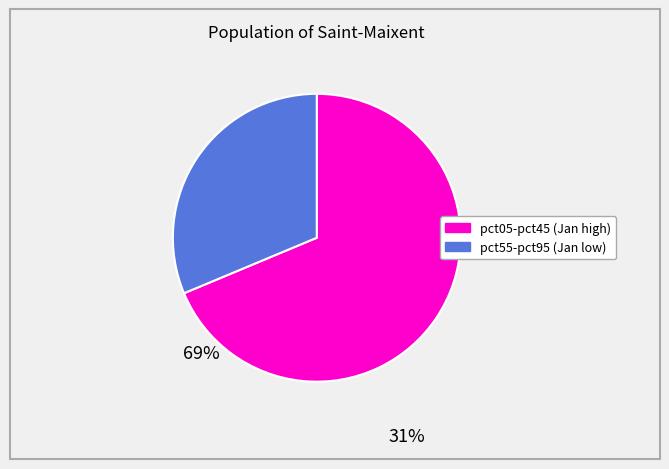

How many slices are in this pie chart?

2